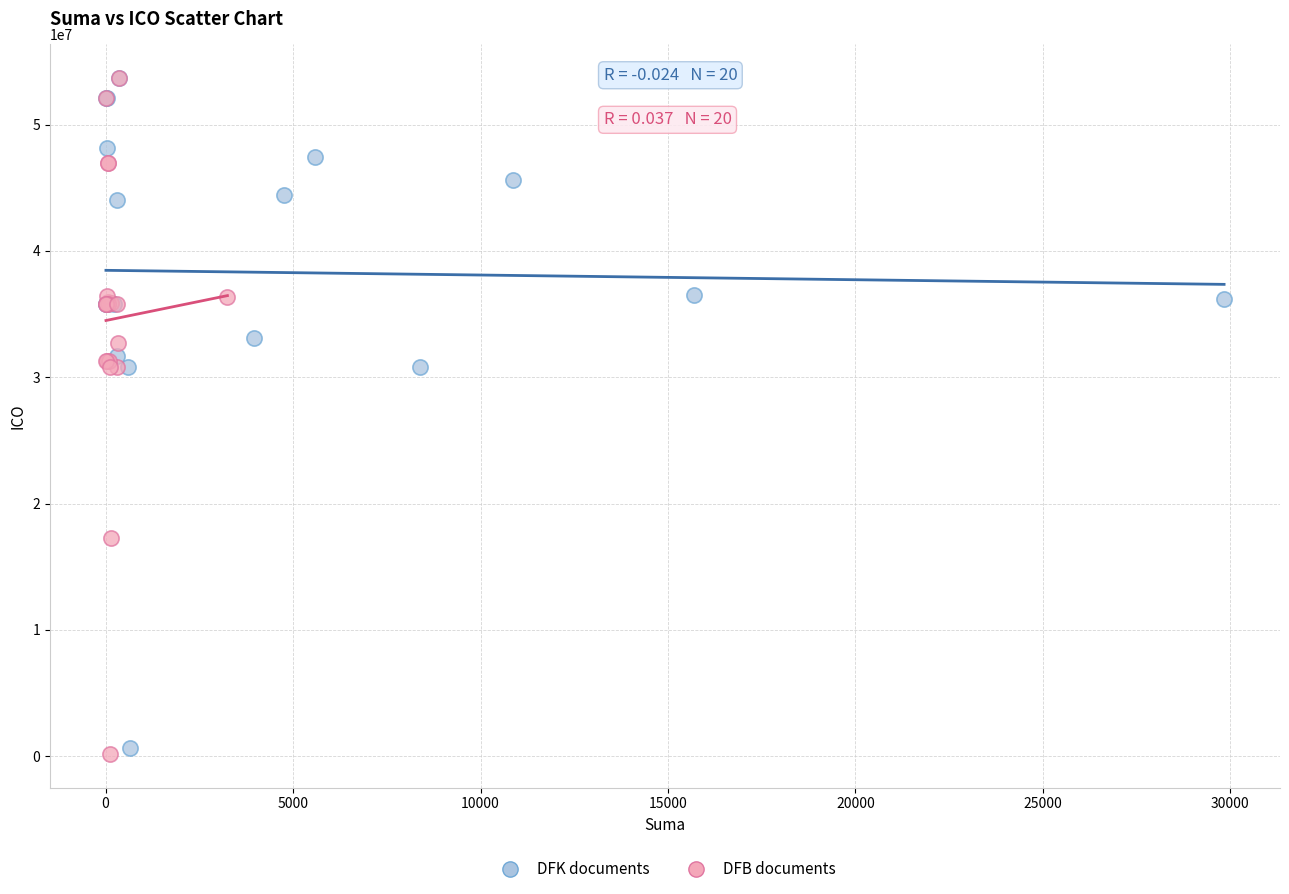

Which series reaches the minimum Y coordinate?

DFB documents